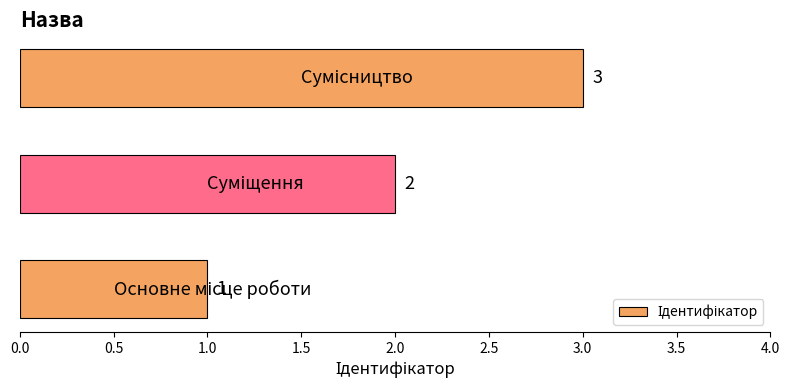

Count the values in the range 1 to 3.

3